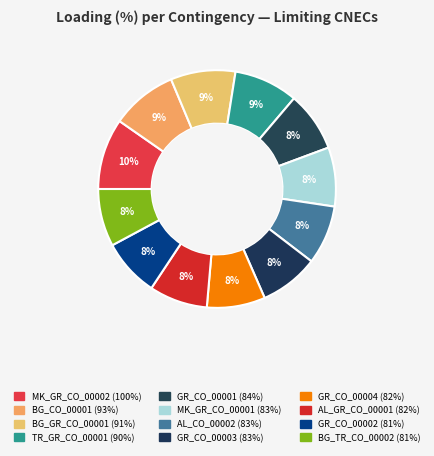

Does any single category account for the majority?

No